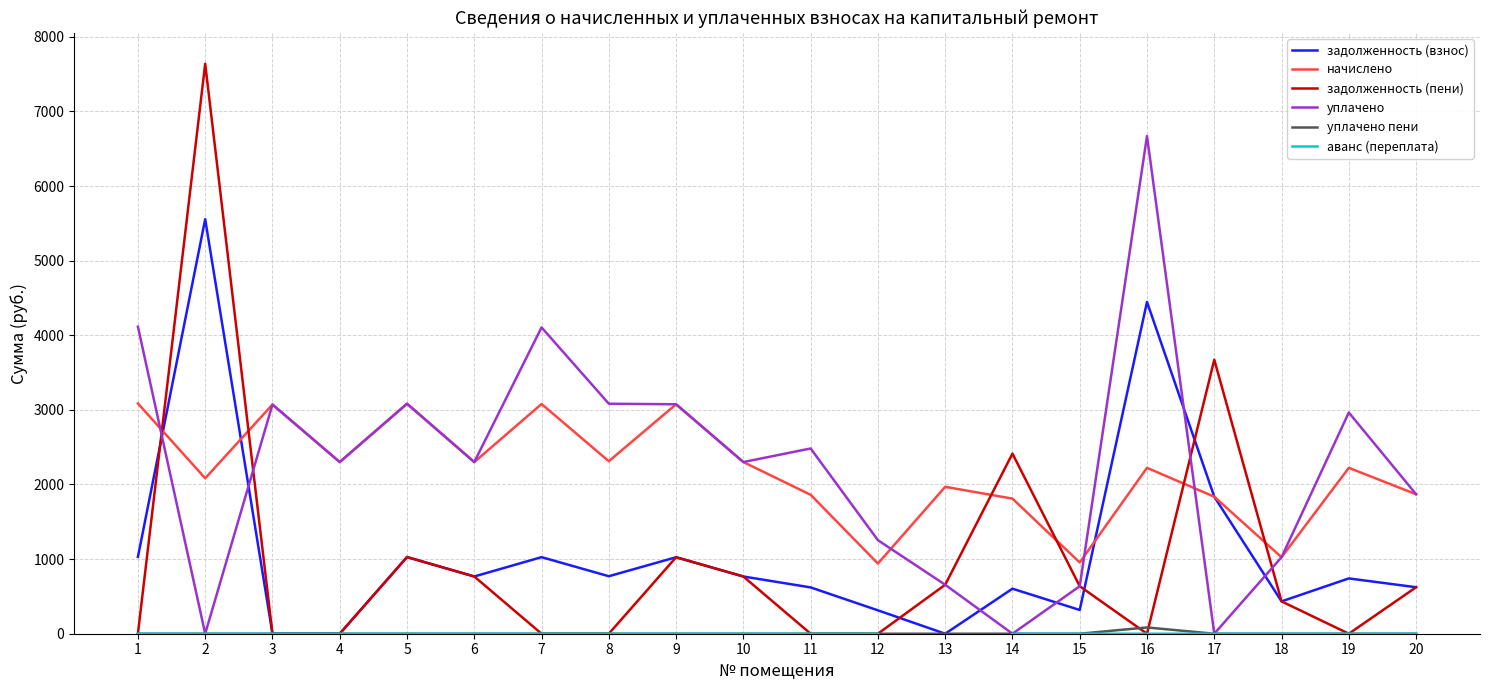

What is the value of the начислено point at the 14th from the left?

1810.3